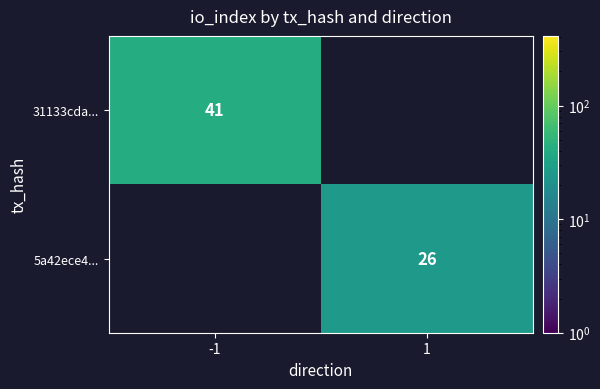

The 31133cda... series shows 41 at -1. True or false?

True